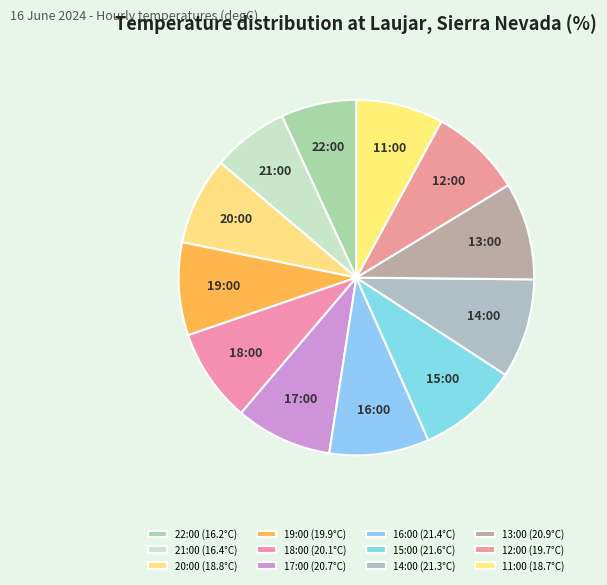

Is there a majority slice in this chart?

No